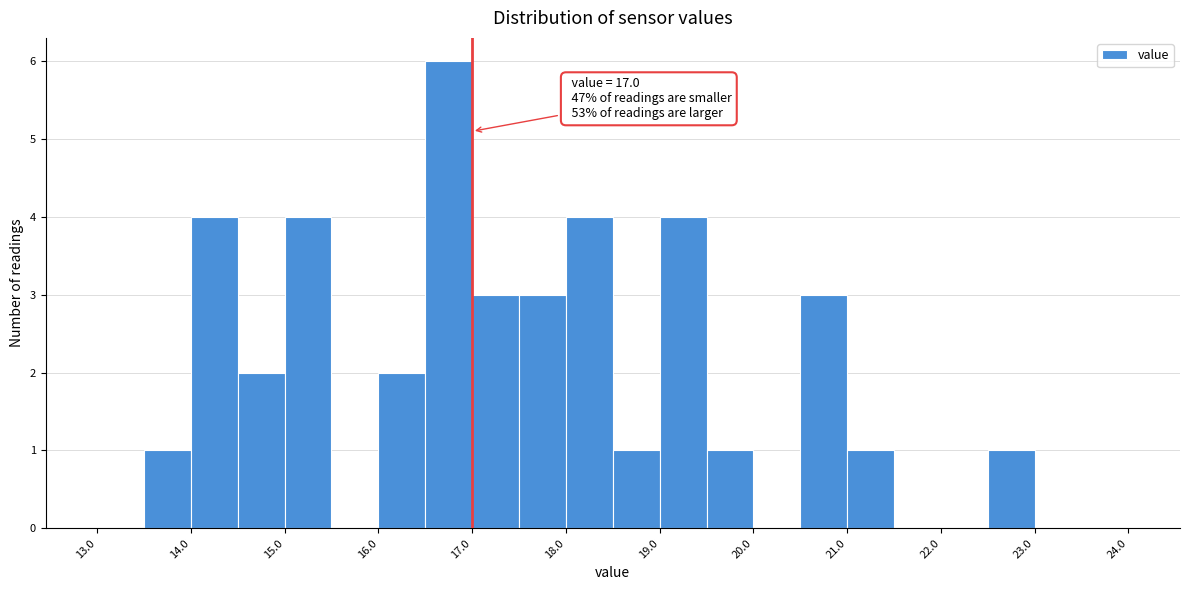

Over which range of the x-axis is the bar tallest?

16.5 to 17.0